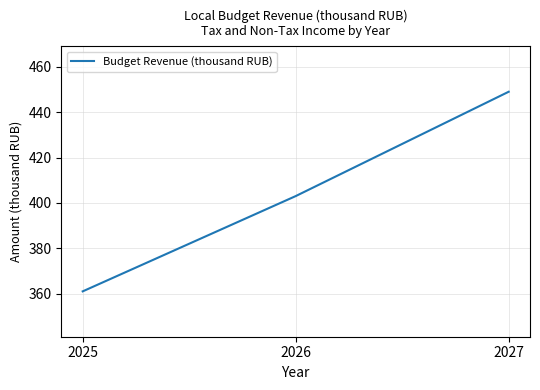

The value at 2025 is 546. True or false?

False